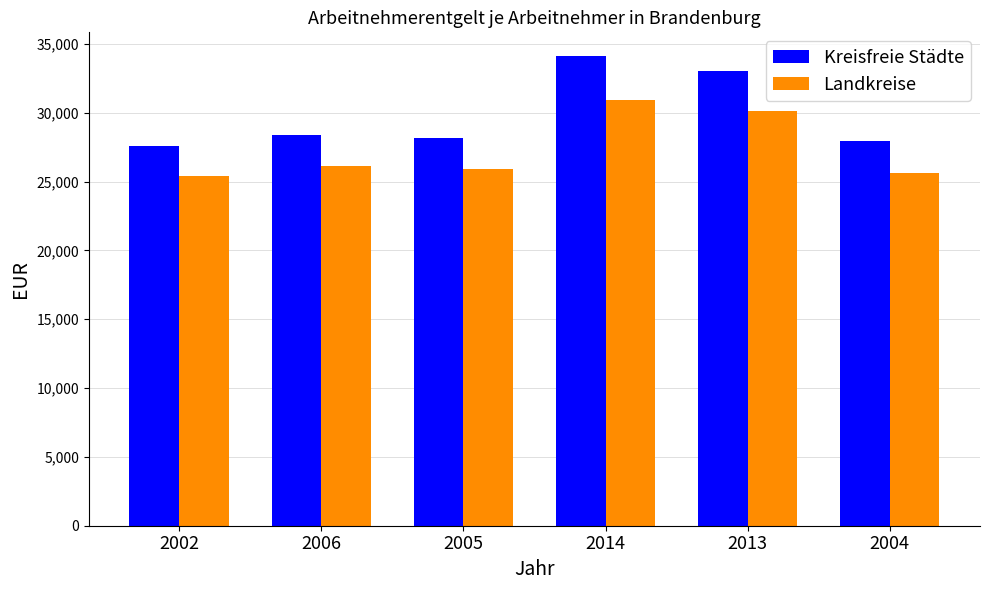

The value of Landkreise at 2002 is 25441. True or false?

True